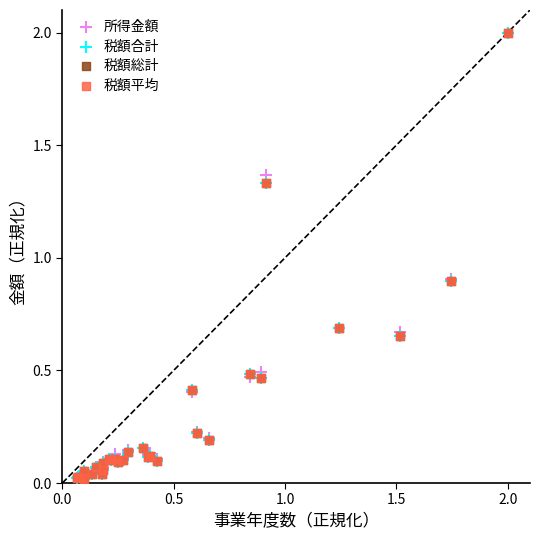

What are all the series names shown in the legend?

所得金額, 税額合計, 税額総計, 税額平均